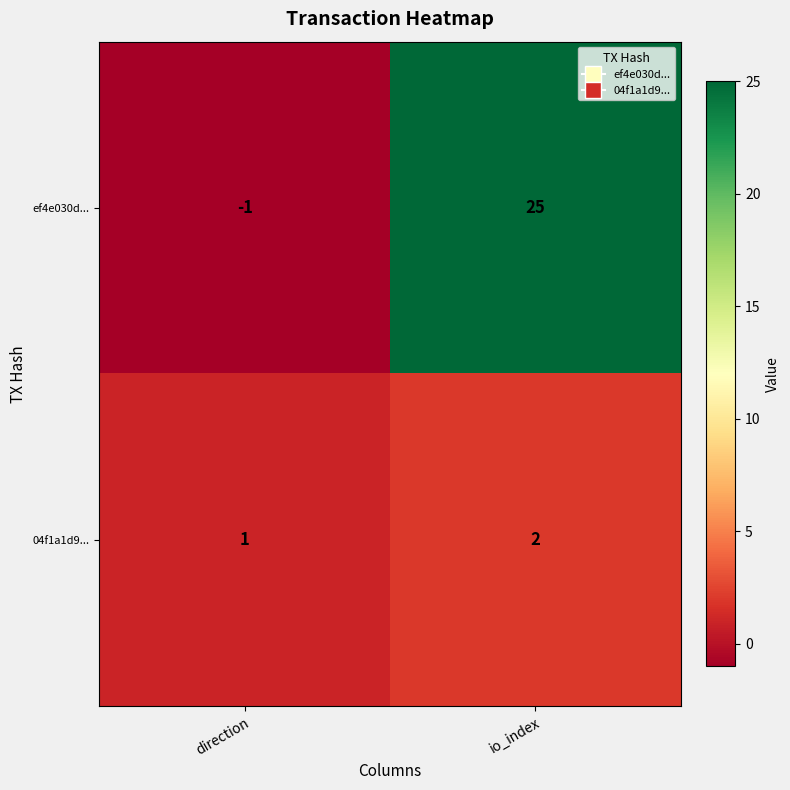

Which label corresponds to the largest value in the chart?

io_index